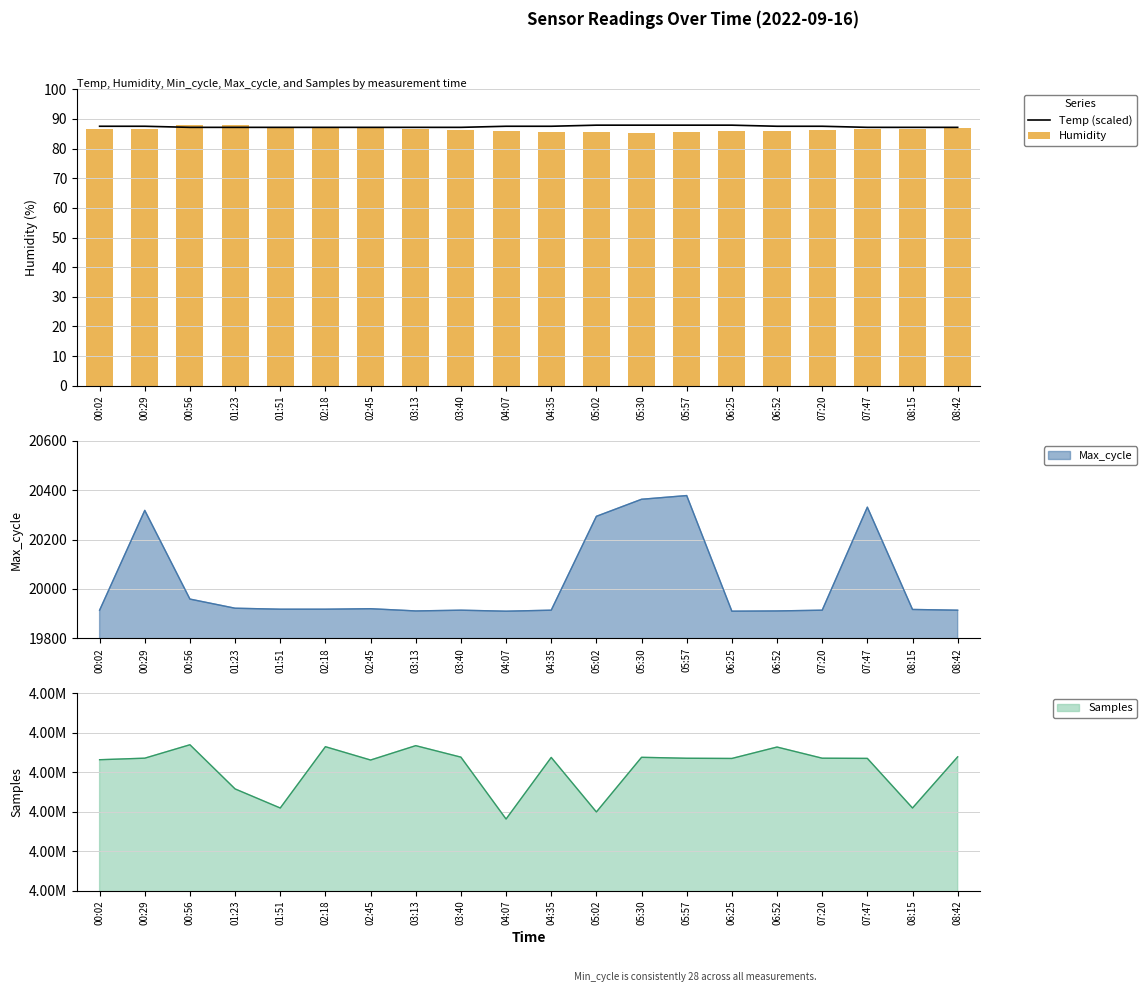

What is the spread (max minus min) of values at 06:25?

2.1